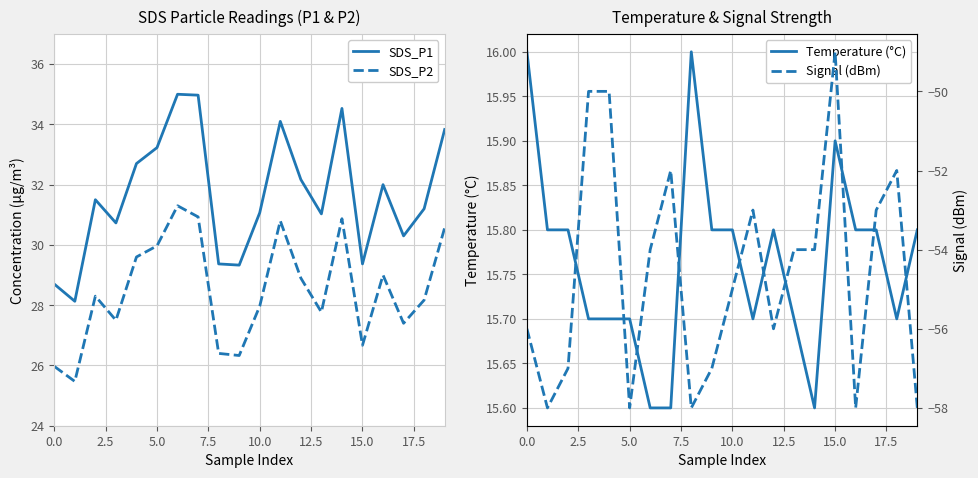

What value does the SDS_P1 series have at 5.0?

33.2